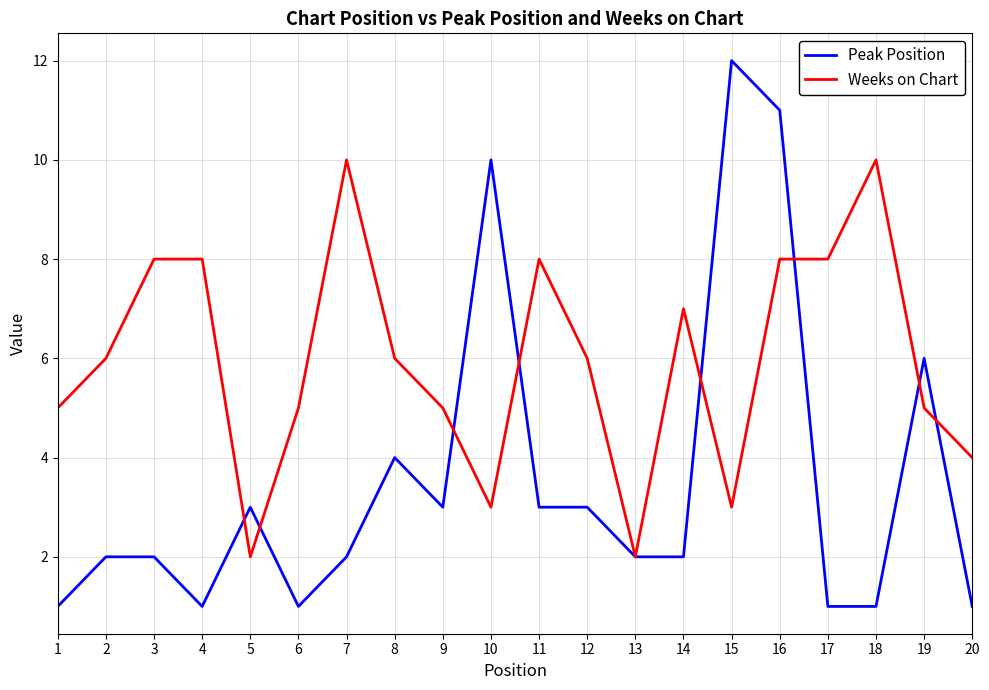

At which category does Weeks on Chart reach its first local valley?

5